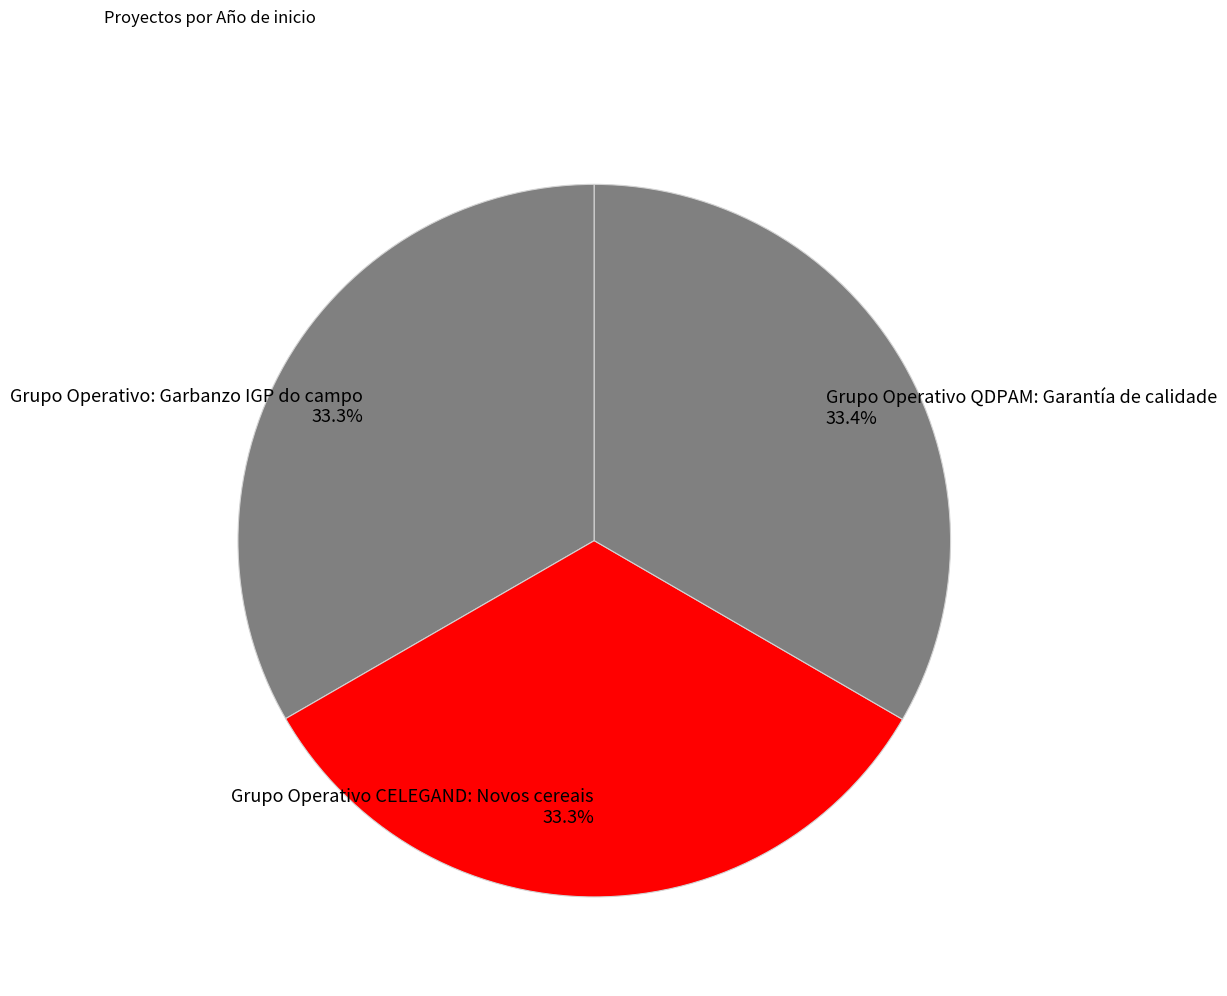

Count the number of slices in the pie.

3